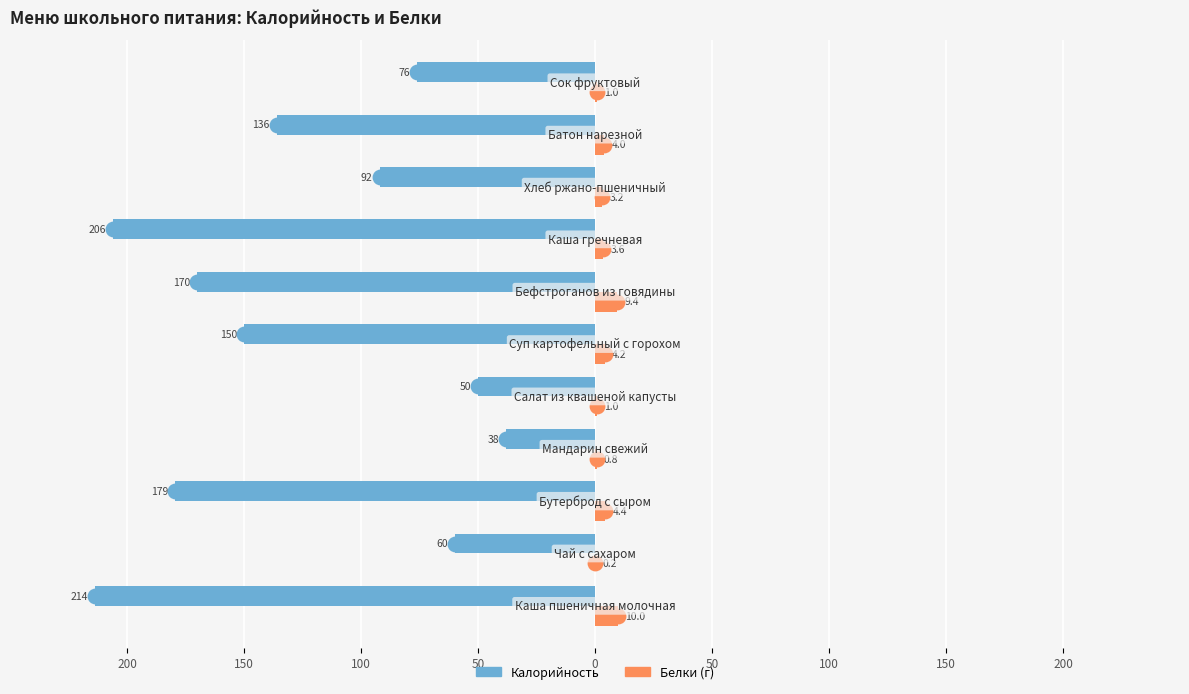

The value of Калорийность at 150 is -330.6. True or false?

False